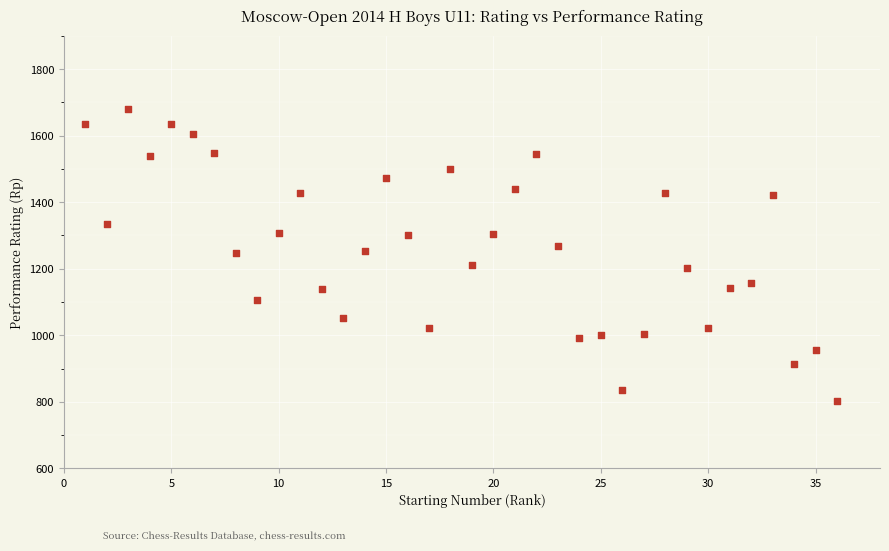

What is the range of X values (max minus min)?

35